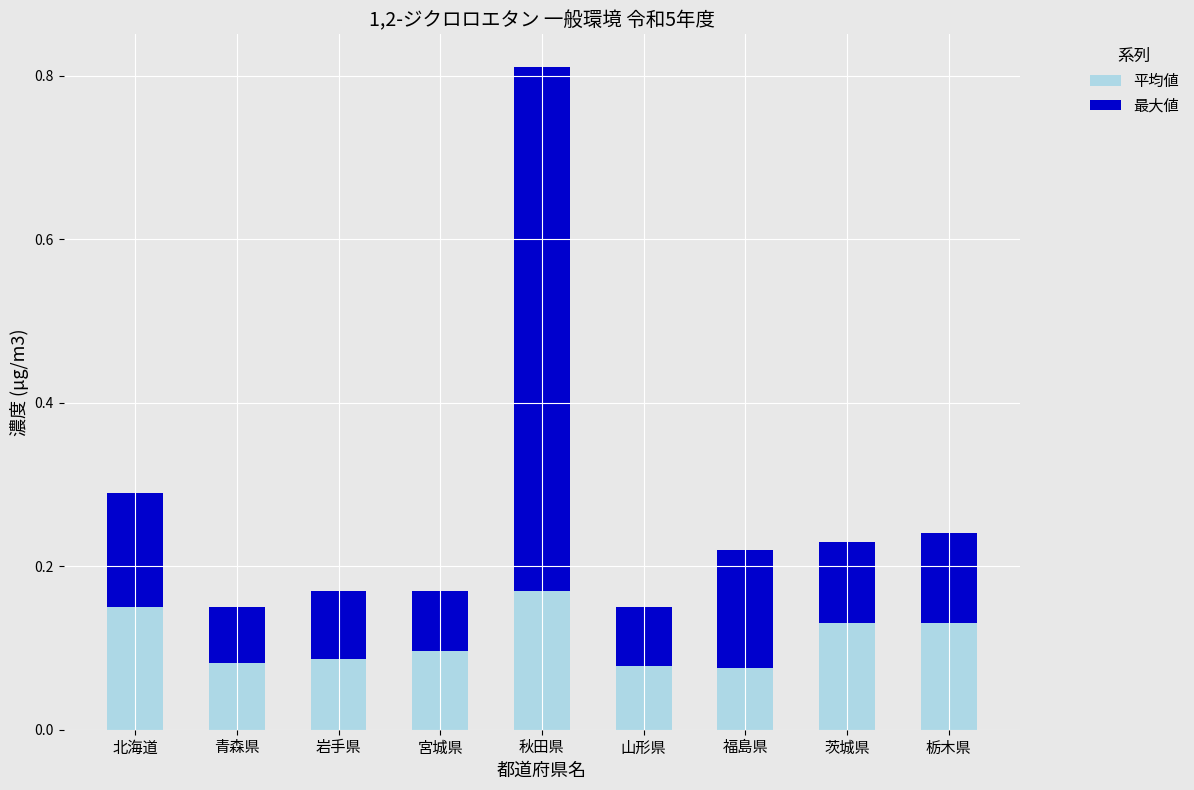

At which label does 平均値 reach its peak?

秋田県